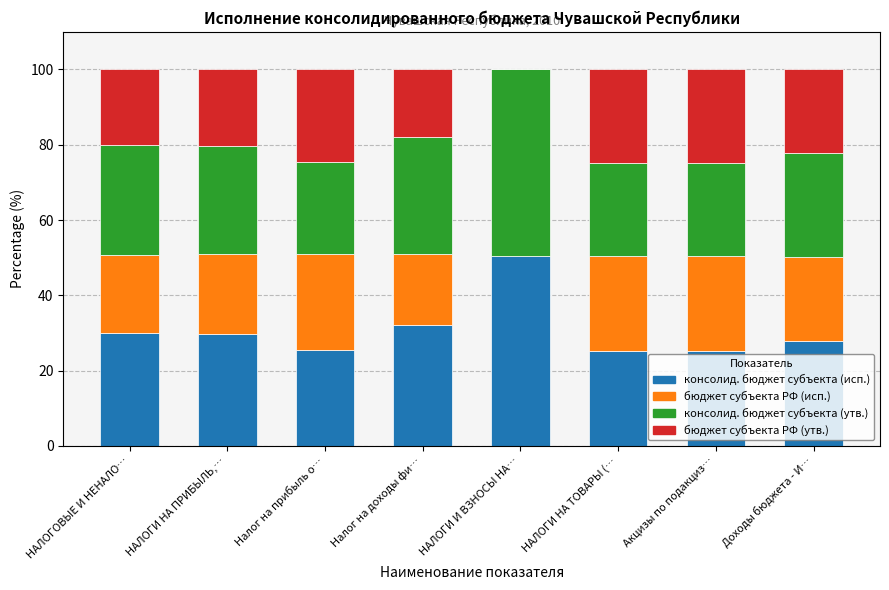

Does the chart contain stacked bars?

Yes